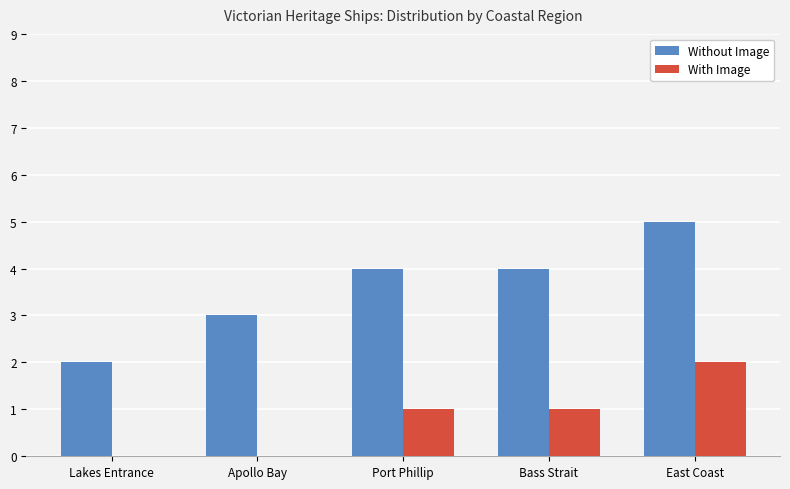

At which category is the sum across all series the highest?

East Coast